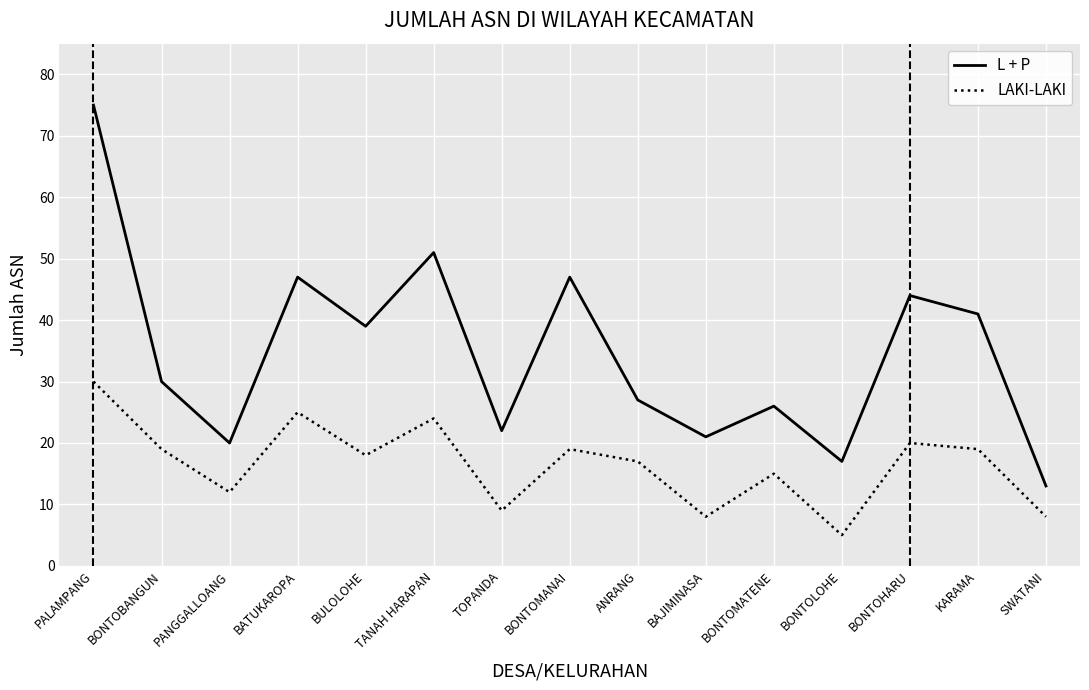

What is the spread (max minus min) of values at PANGGALLOANG?

8